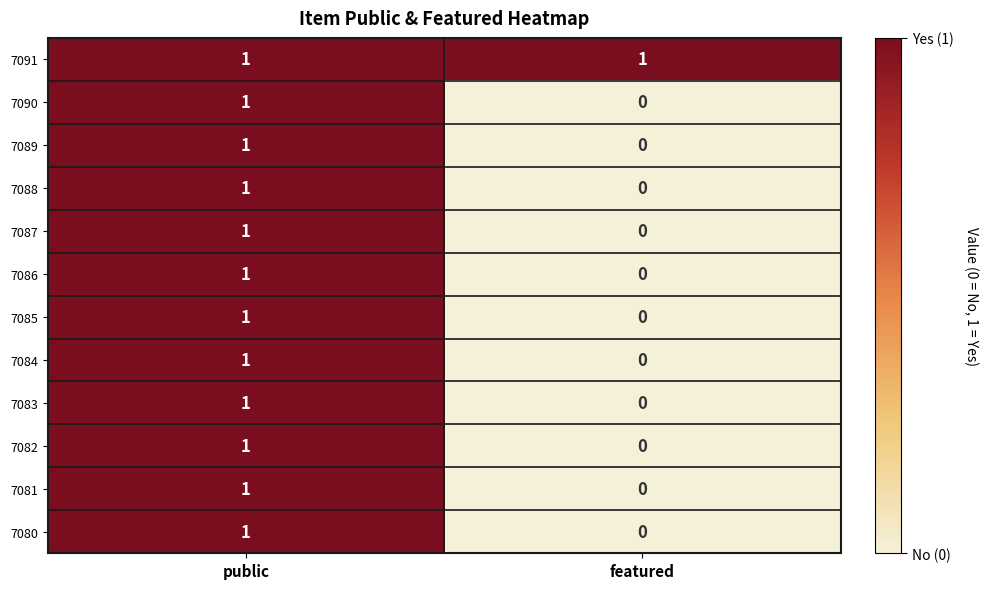

The value of 7084 at public is 1. True or false?

True